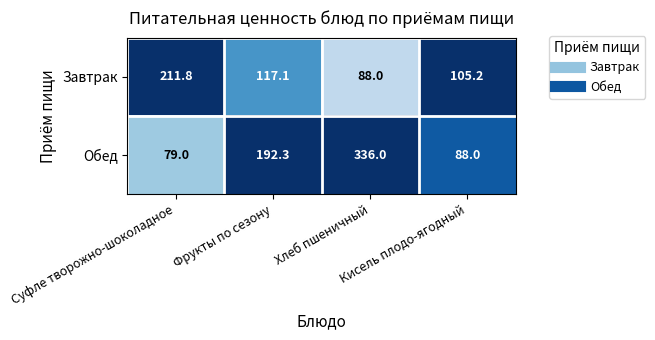

What is the difference between the maximum and minimum values in the Обед series?

257.0